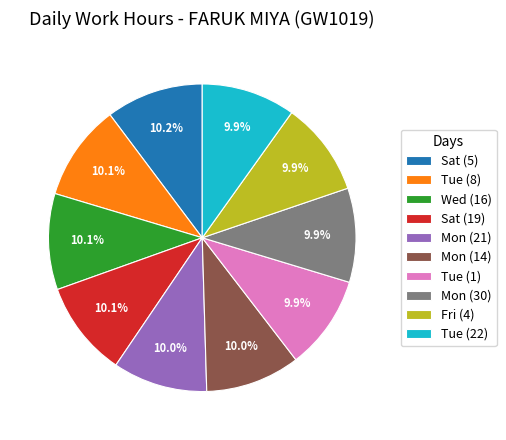

Is there any slice that represents more than half of the pie?

No